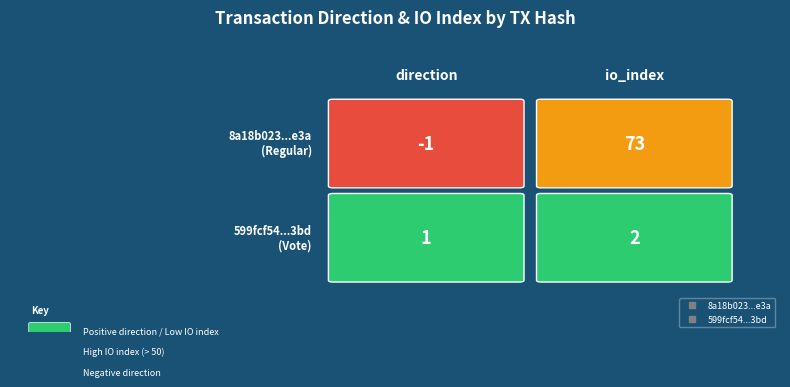

Reading left to right, transcribe all the data shown in this chart.

8a18b023e3847f77bf9767bfe72e8c4c128ef3a: -1	73
599fcf542b6ef05c38acb48603f366870aed3bd: 1	2